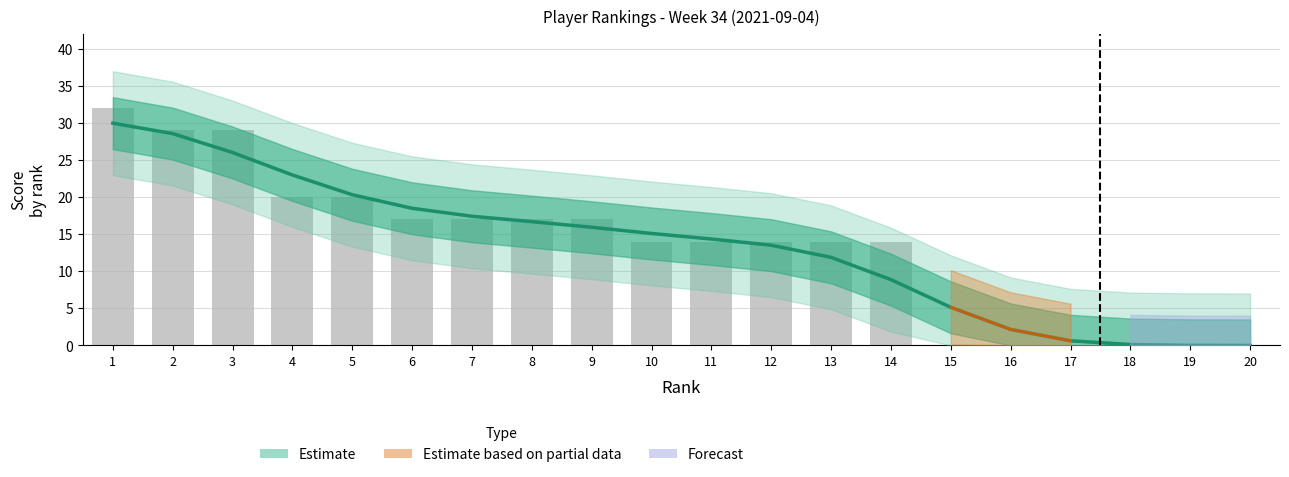

How many positive values are there?

14